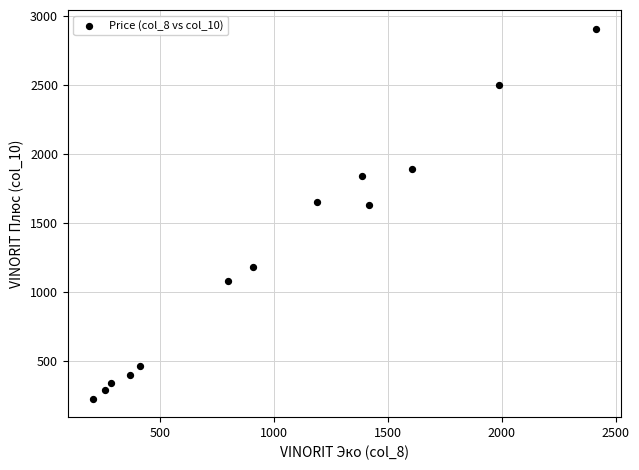

What is the range of X values (max minus min)?

2209.5